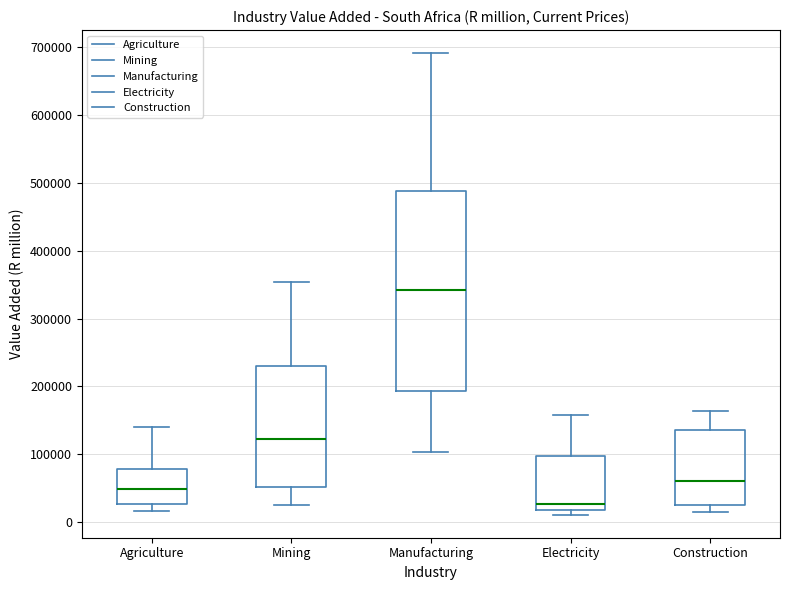

Reading left to right, read every box against the y-axis: the position of its median line, the range the box covers, and the ends of its whiskers. The values are not printed on the chart, so give them approximately, as read against the axis.

Agriculture: median 50000, box 30000 to 80000, whiskers 20000 to 140000
Mining: median 120000, box 50000 to 230000, whiskers 20000 to 350000
Manufacturing: median 340000, box 190000 to 490000, whiskers 100000 to 690000
Electricity: median 30000, box 20000 to 100000, whiskers 10000 to 160000
Construction: median 60000, box 30000 to 140000, whiskers 10000 to 160000